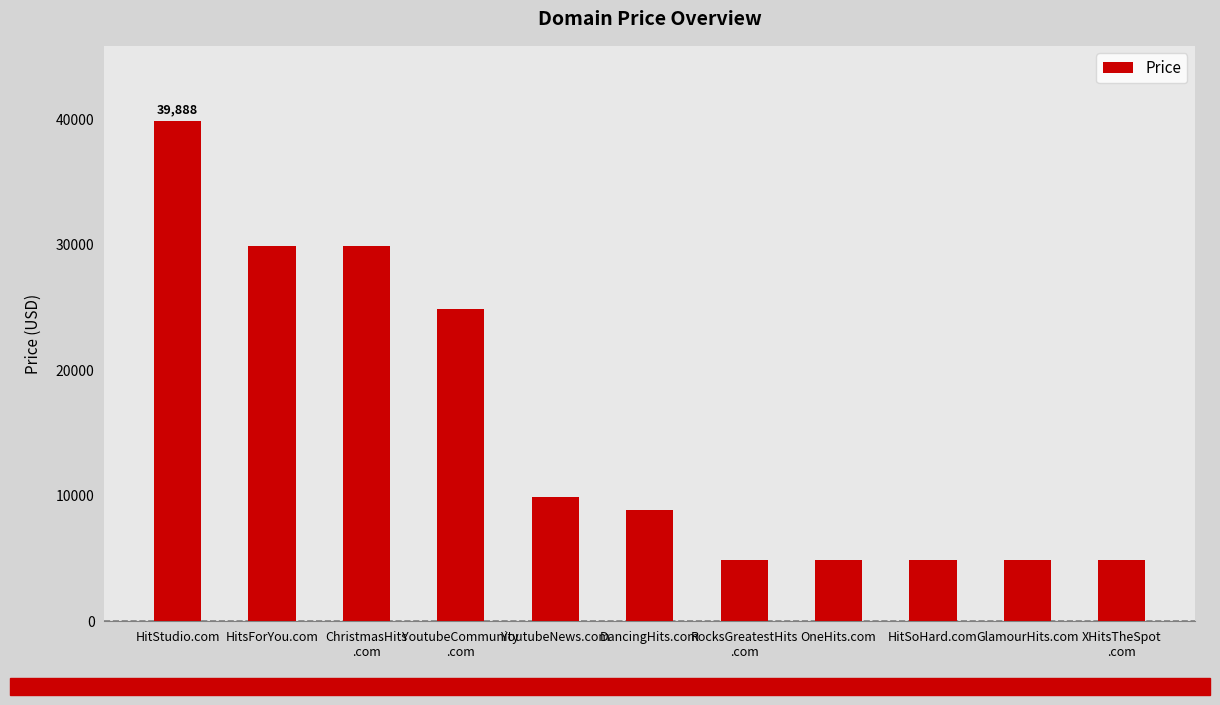

Count the values in the range 4888 to 29888.

10